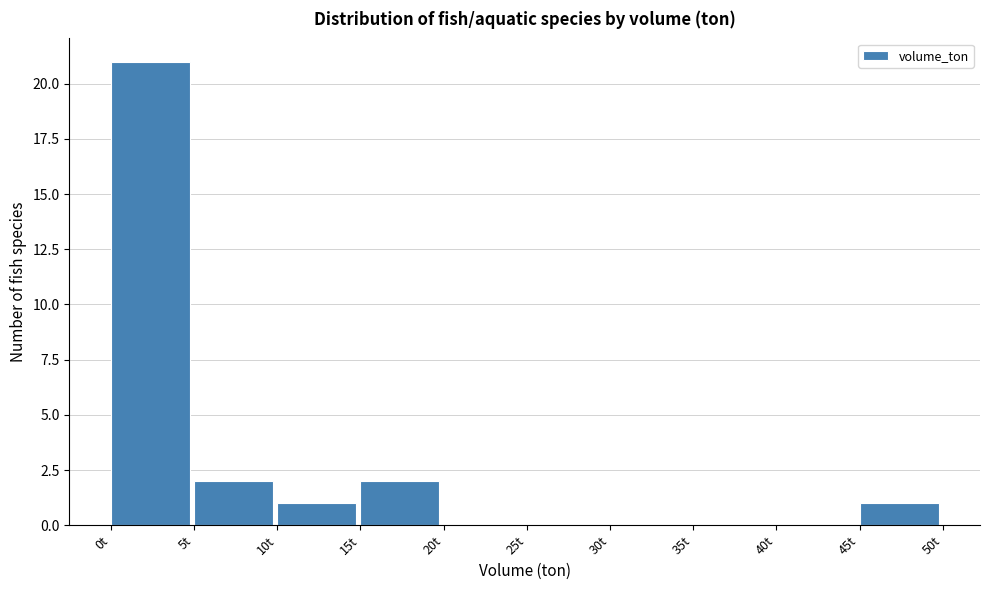

Which range on the x-axis has the tallest bar?

0 to 5